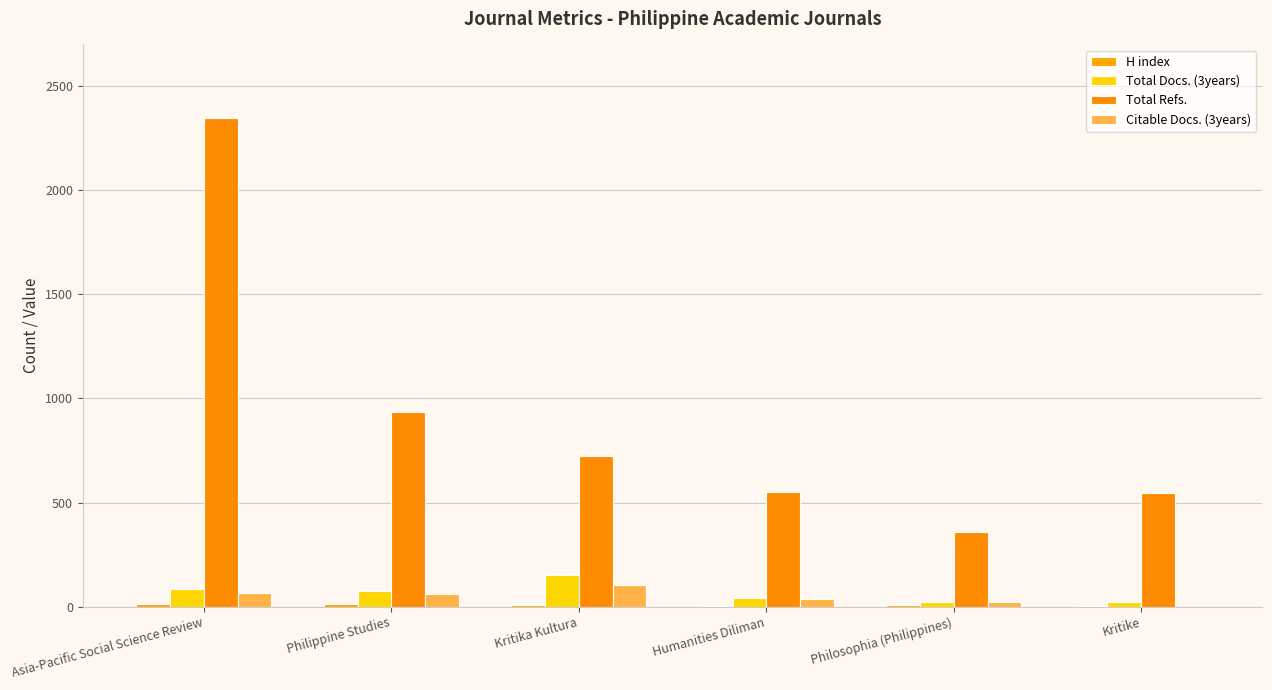

List the labels in order of Citable Docs. (3years) value, largest first.

Kritika Kultura, Asia-Pacific Social Science Review, Philippine Studies, Humanities Diliman, Philosophia (Philippines), Kritike